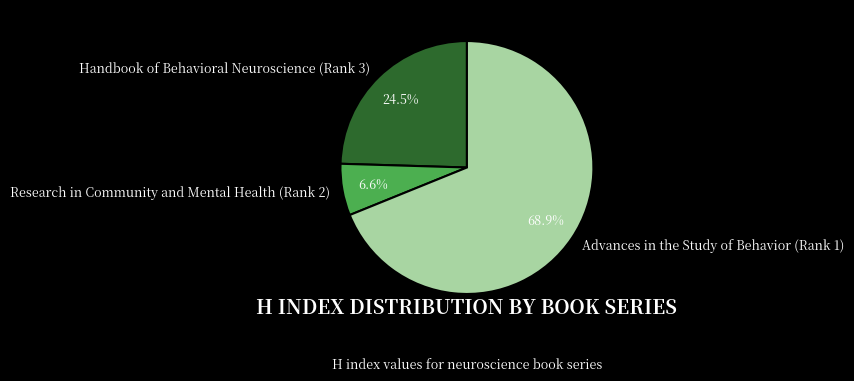

Which category has the biggest portion of the pie?

Advances in the Study of Behavior (Rank 1)